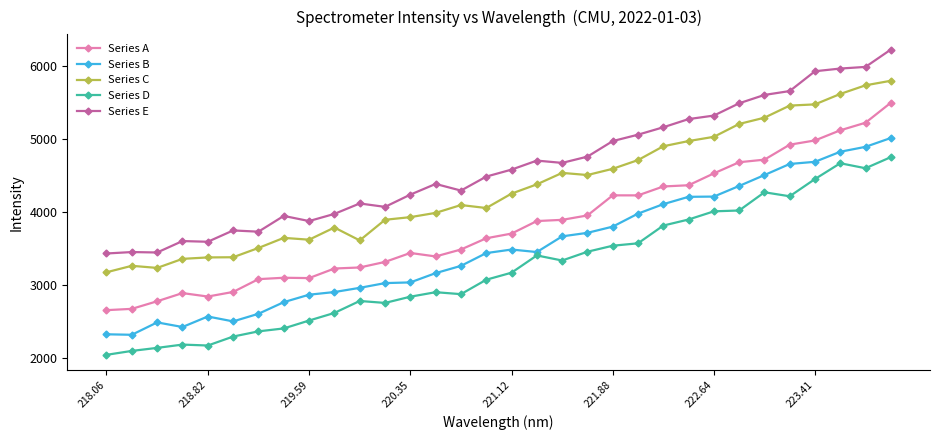

List the series in order of their overall mean, lowest first.

Series D, Series B, Series A, Series C, Series E